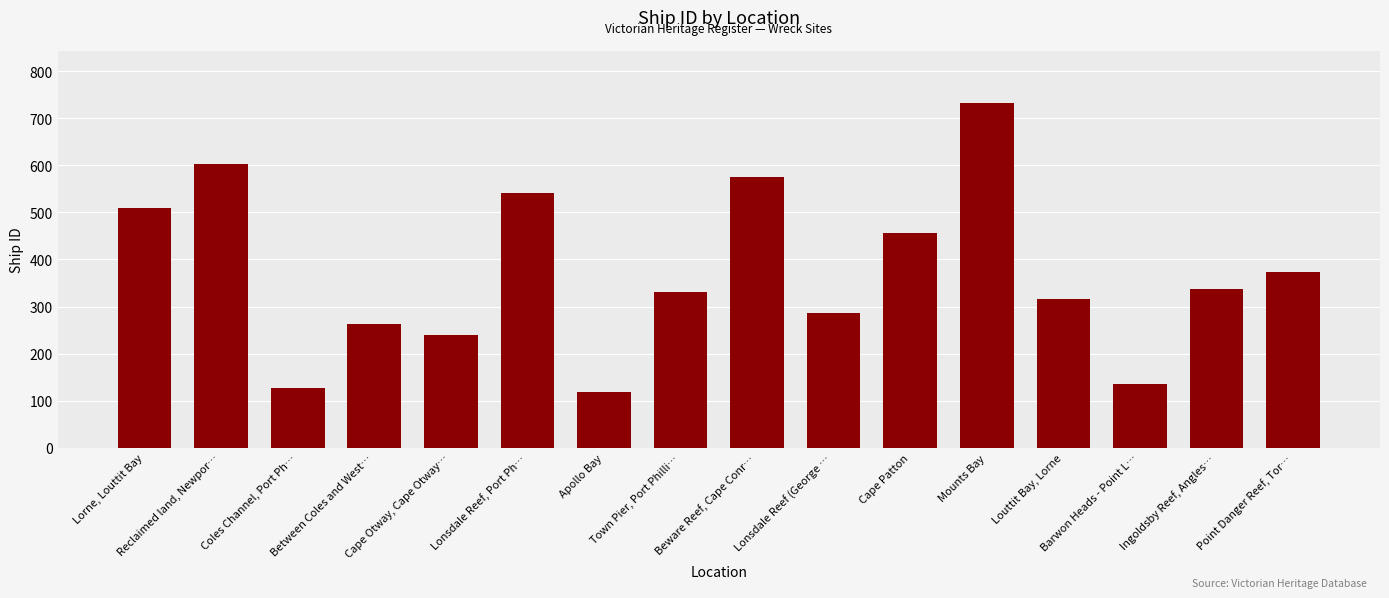

List the labels in order of value, largest first.

Mounts Bay, Reclaimed land, Newpor…, Beware Reef, Cape Conr…, Lonsdale Reef, Port Ph…, Lorne, Louttit Bay, Cape Patton, Point Danger Reef, Tor…, Ingoldsby Reef, Angles…, Town Pier, Port Philli…, Louttit Bay, Lorne, Lonsdale Reef (George …, Between Coles and West…, Cape Otway, Cape Otway…, Barwon Heads - Point L…, Coles Channel, Port Ph…, Apollo Bay